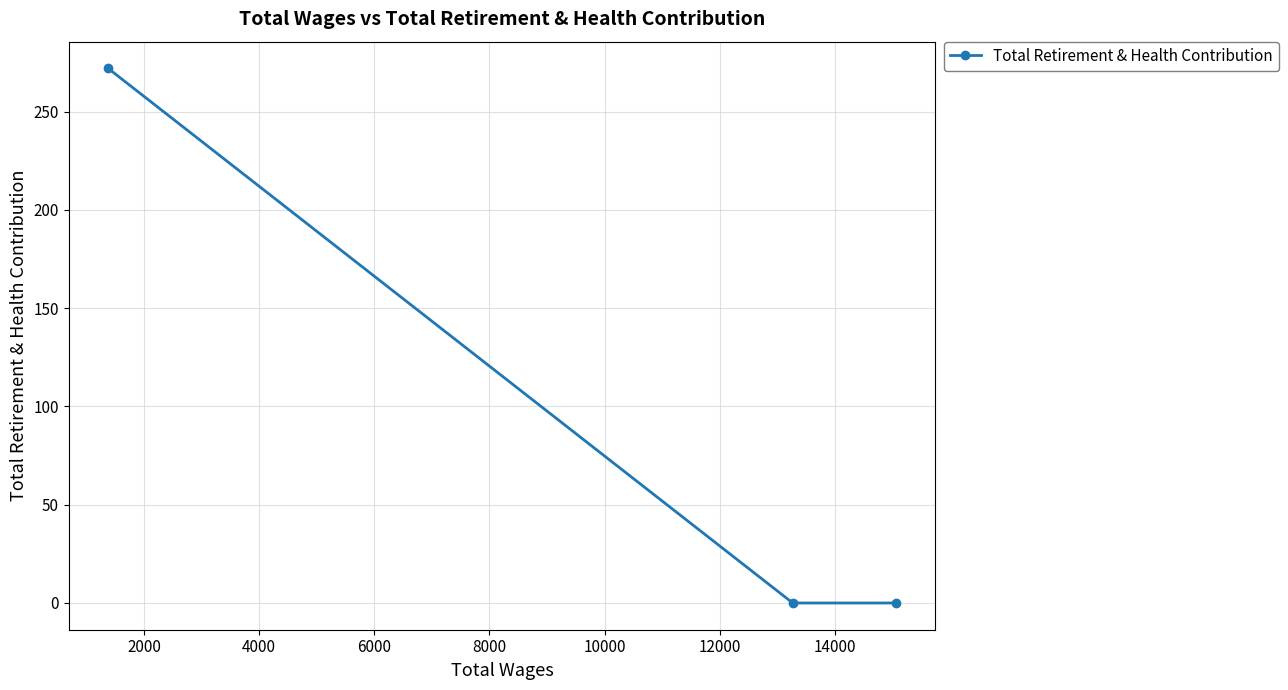

What is the maximum value shown in the chart?

272